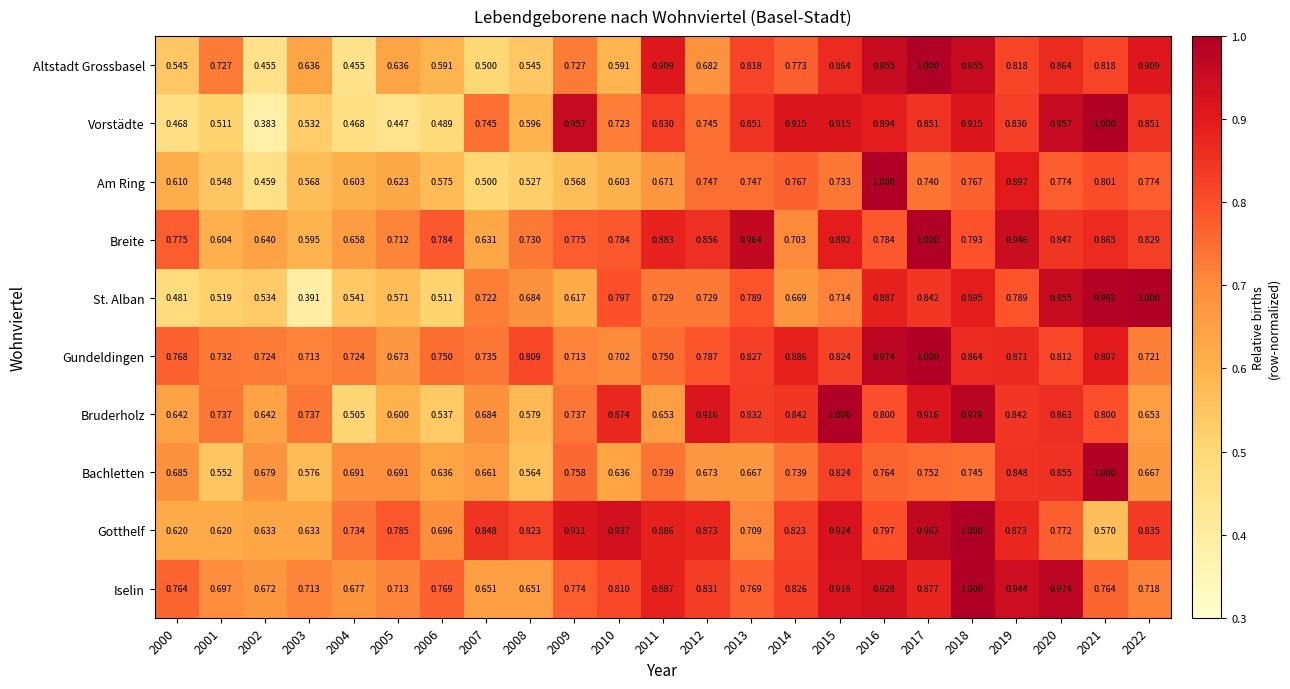

How many data points does each series have?

23